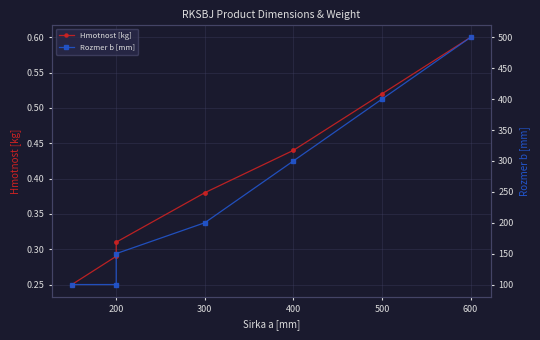

Count the number of categories in the chart.

7